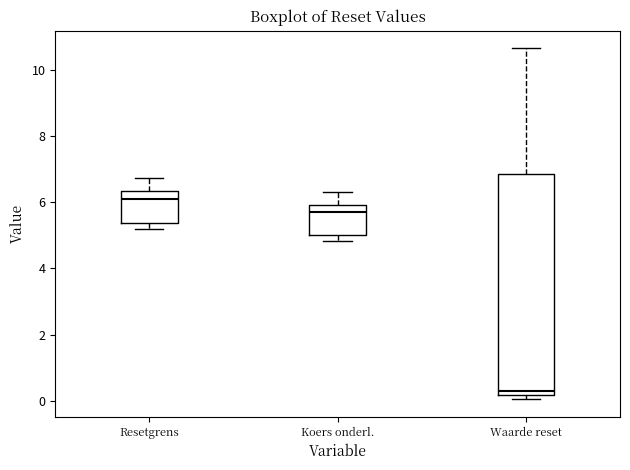

Which box is the tallest, from its lower edge to its upper edge?

Waarde reset